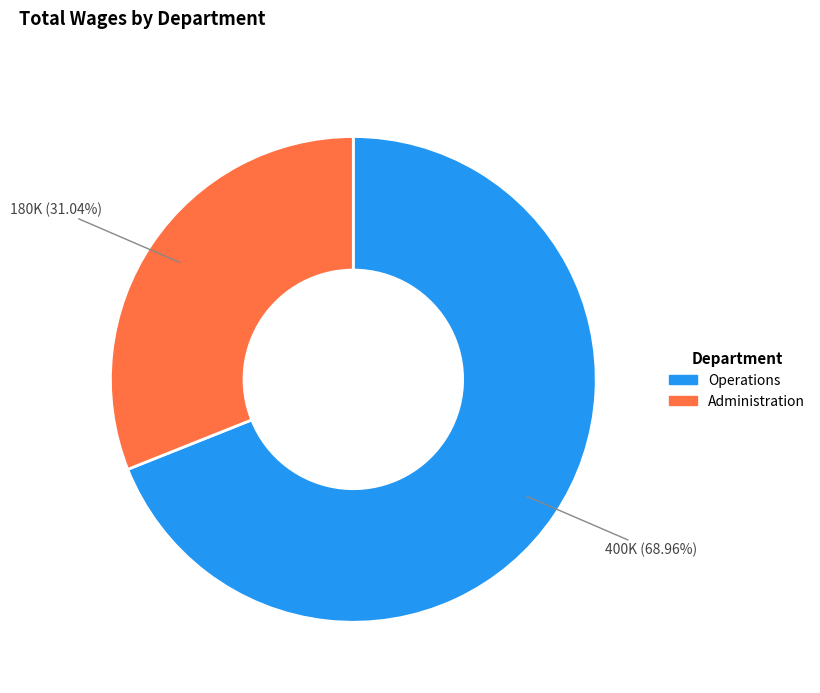

Is there any slice that represents more than half of the pie?

Yes